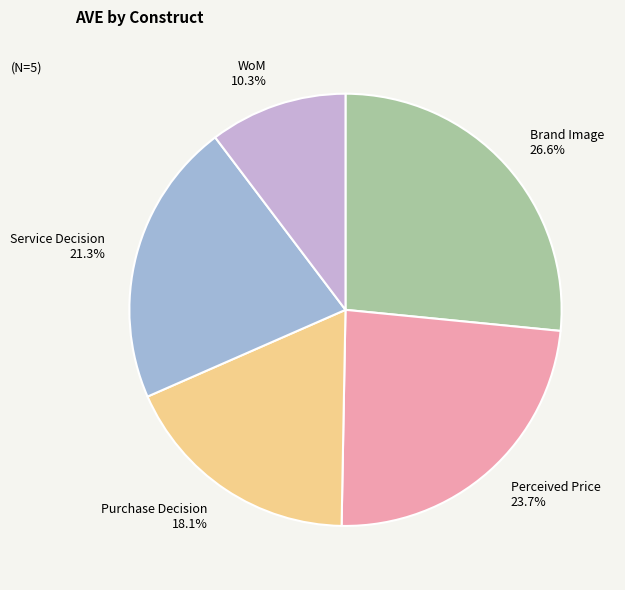

What percentage is the WoM slice, to the nearest percent?

10%